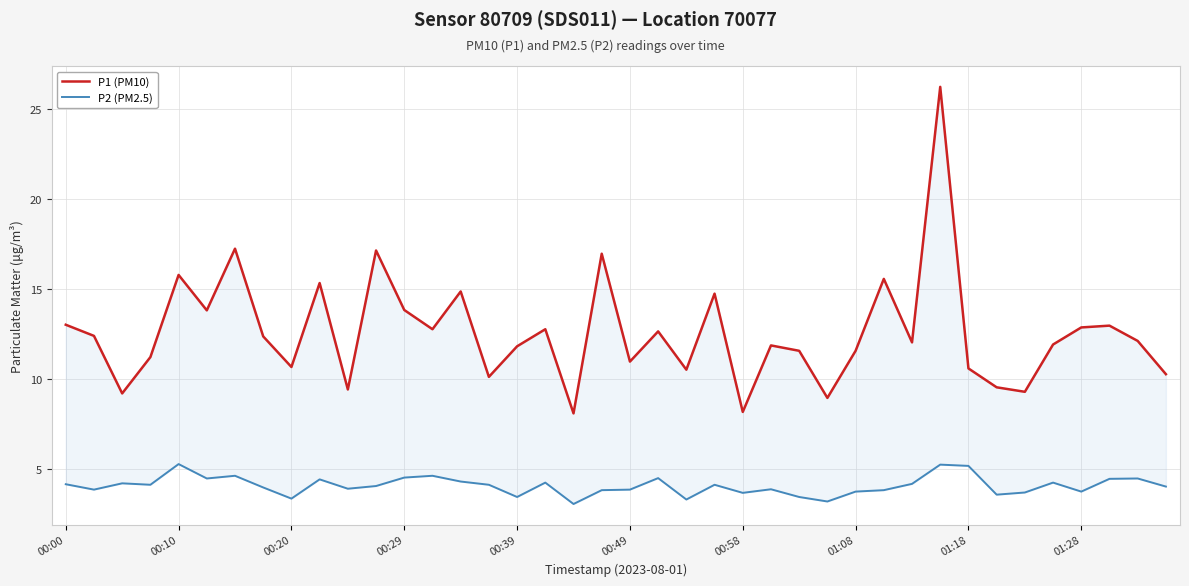

How many interior local valleys does the P2 (PM2.5) series have?

12